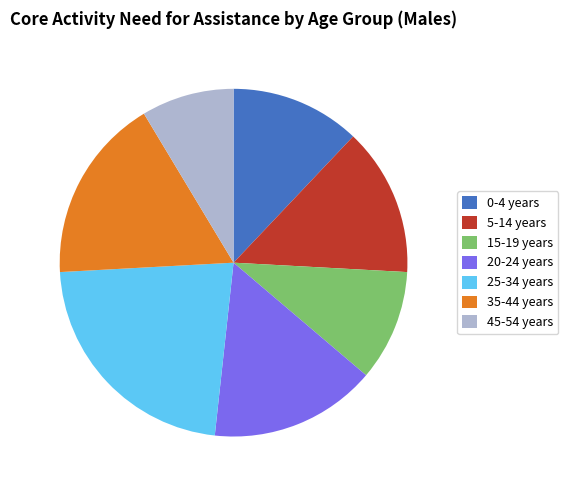

Is it true that 0-4 years is 12% of the pie?

True